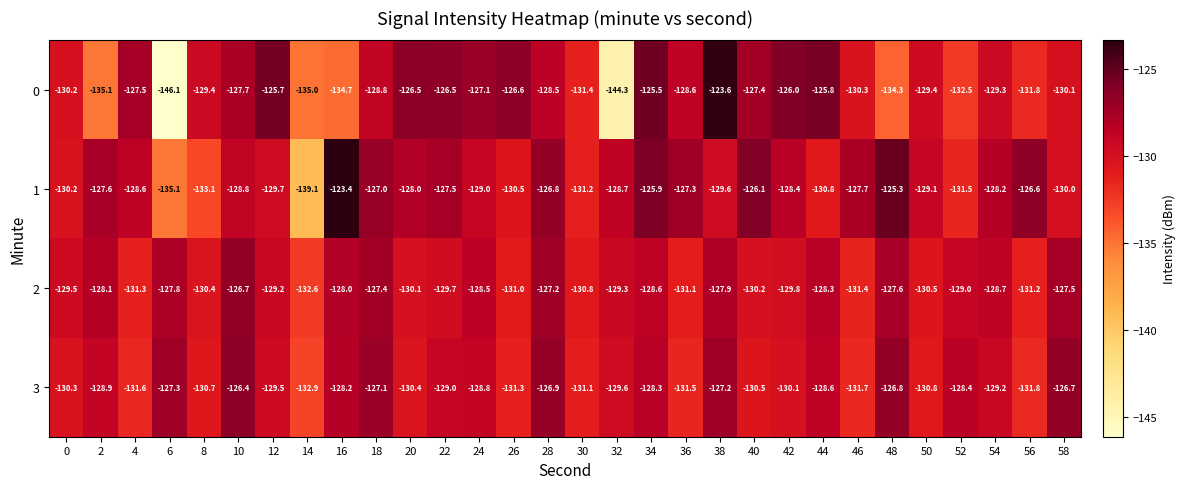

What is the total value across all series at 20?

-515.0